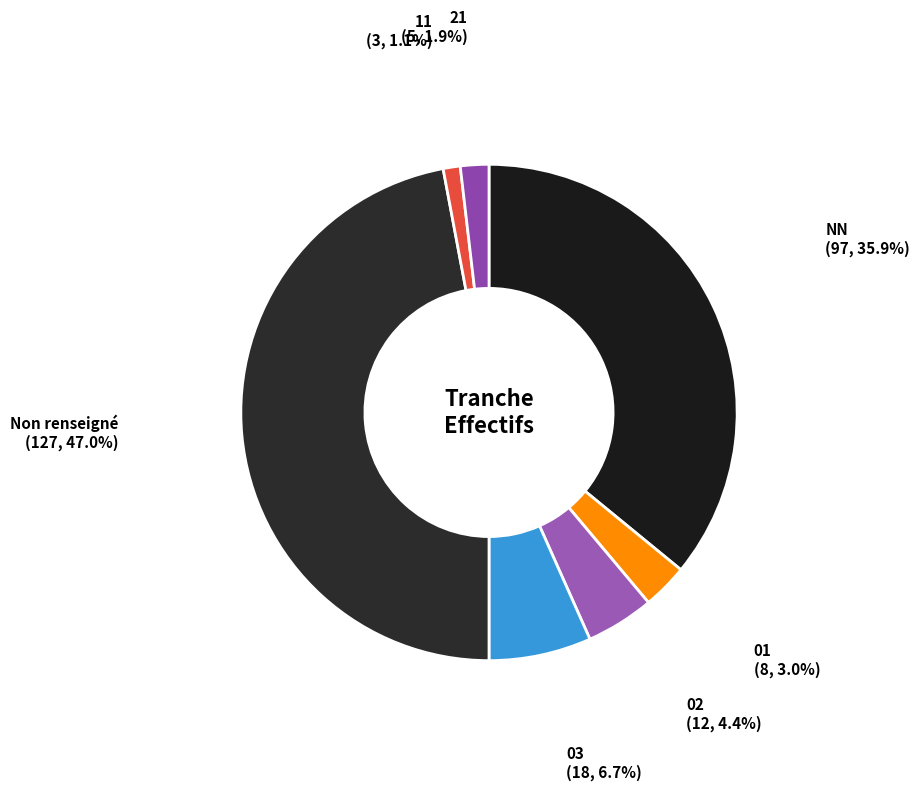

Is the sum of 11 and NN greater than half?

No